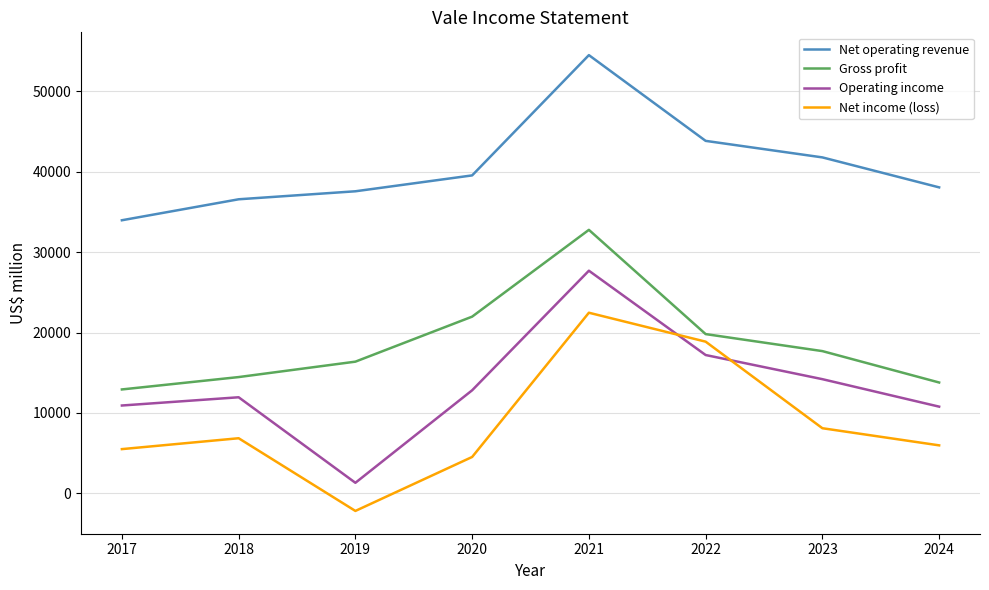

What is the difference between the Operating income values at 2018 and 2021?

15738